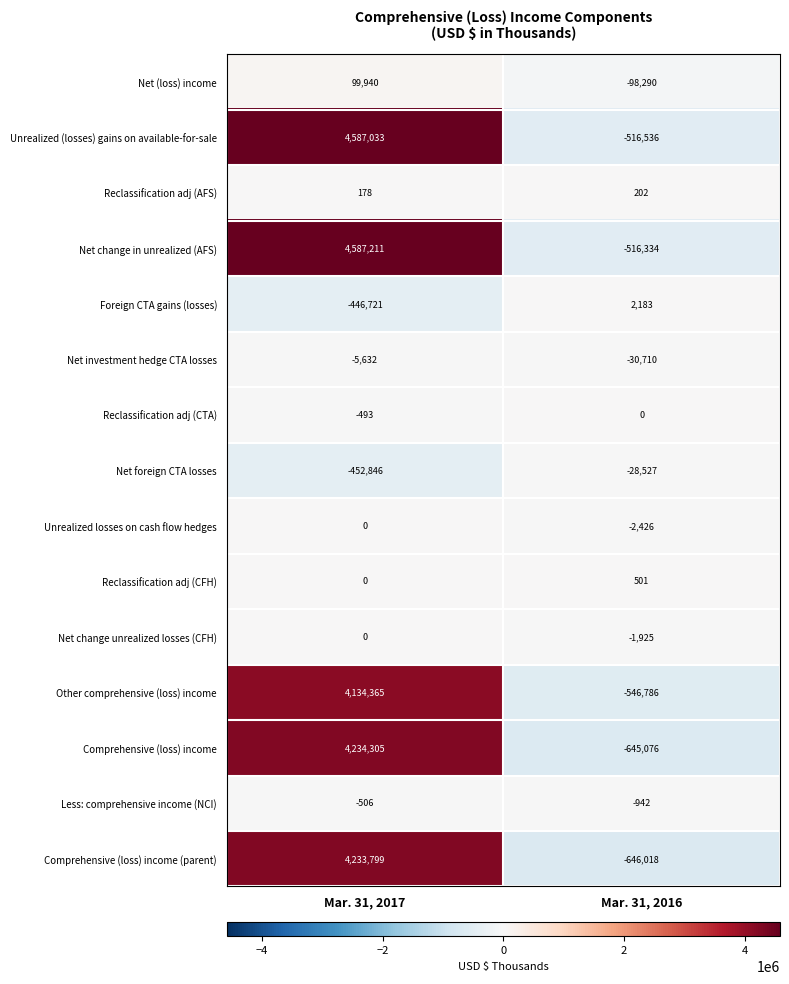

True or false: Comprehensive (loss) income has a value of 1263133 at Mar. 31, 2017.

False